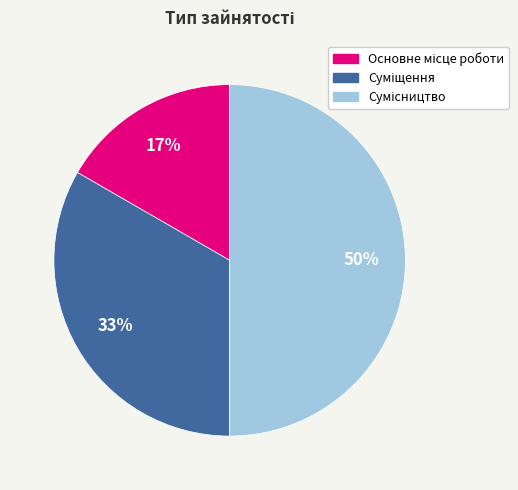

Count the number of slices in the pie.

3